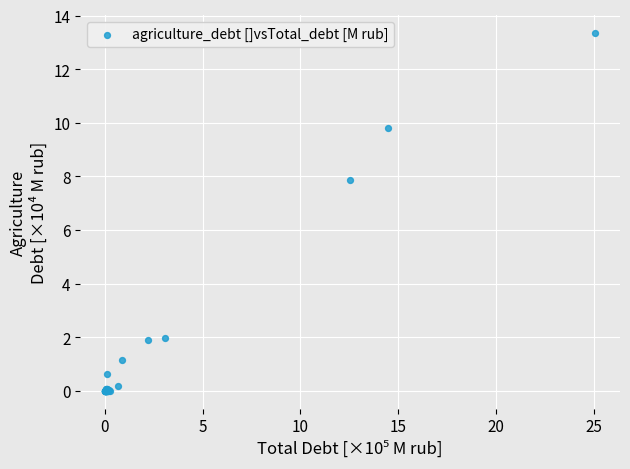

What Y value in the scatter plot is closest to 6?

7.8